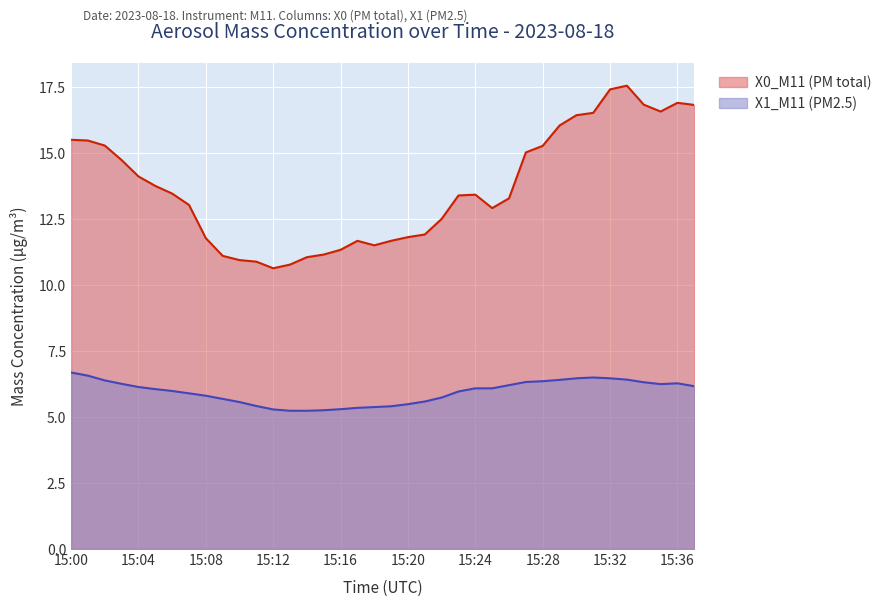

What is the sum of the X1_M11 (PM2.5) values at 15:22 and 15:11?

11.2